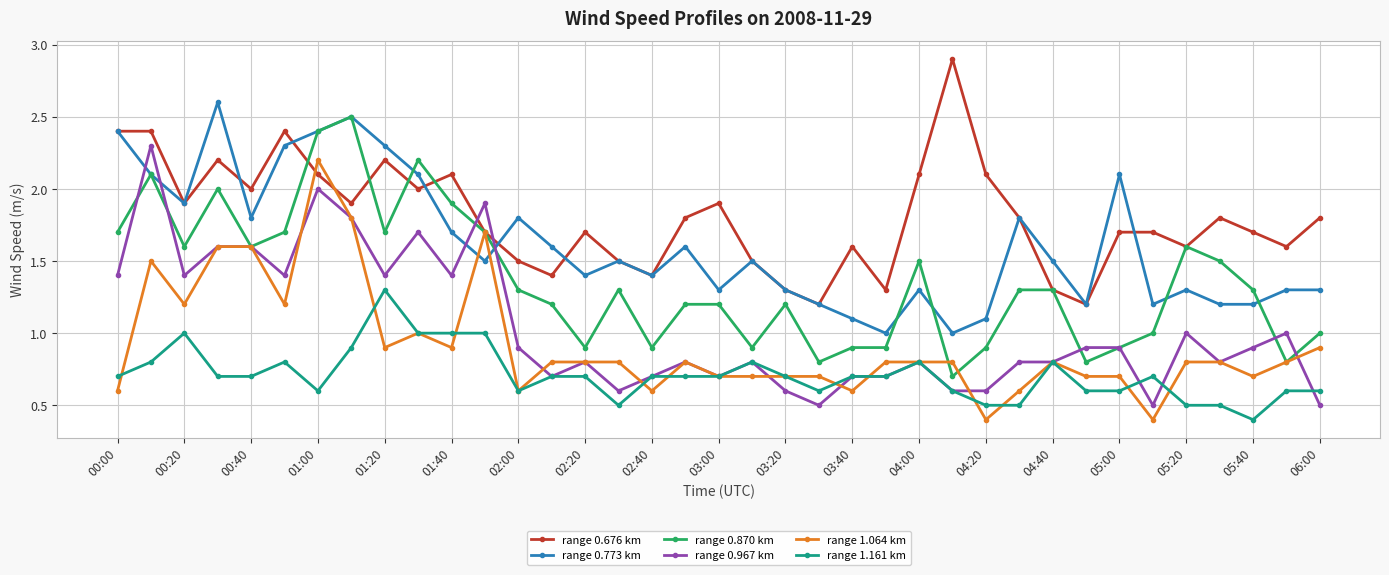

What is the minimum value for range 0.870 km?

0.7